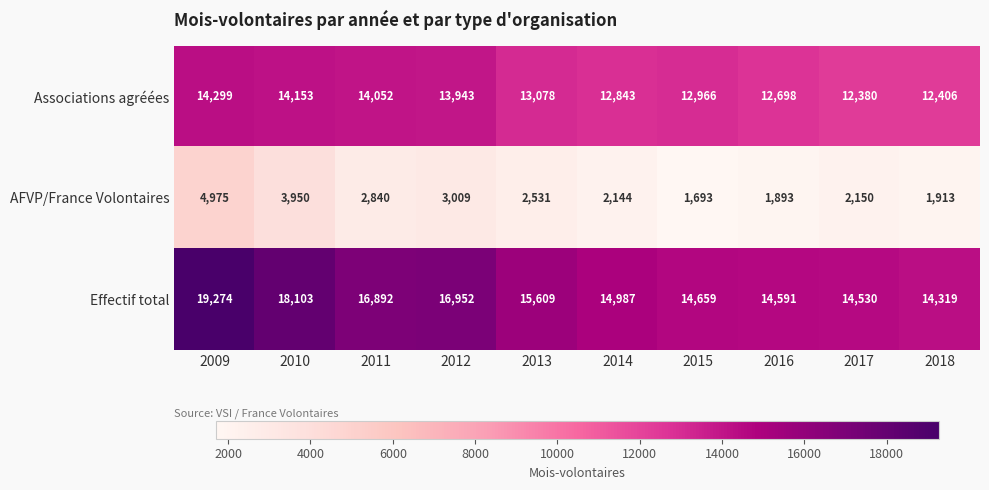

At which label does AFVP/France Volontaires first exceed 2531?

2009